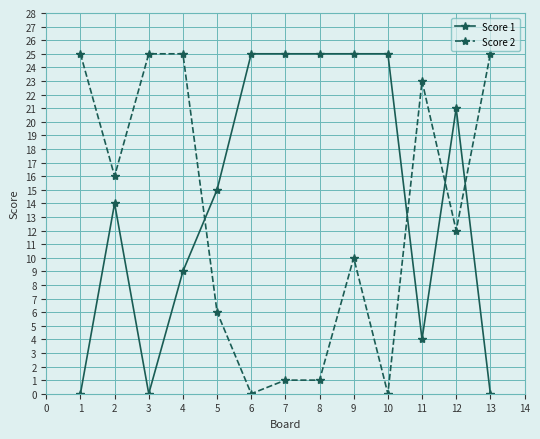

The value of Score 1 at 3 is 20. True or false?

False